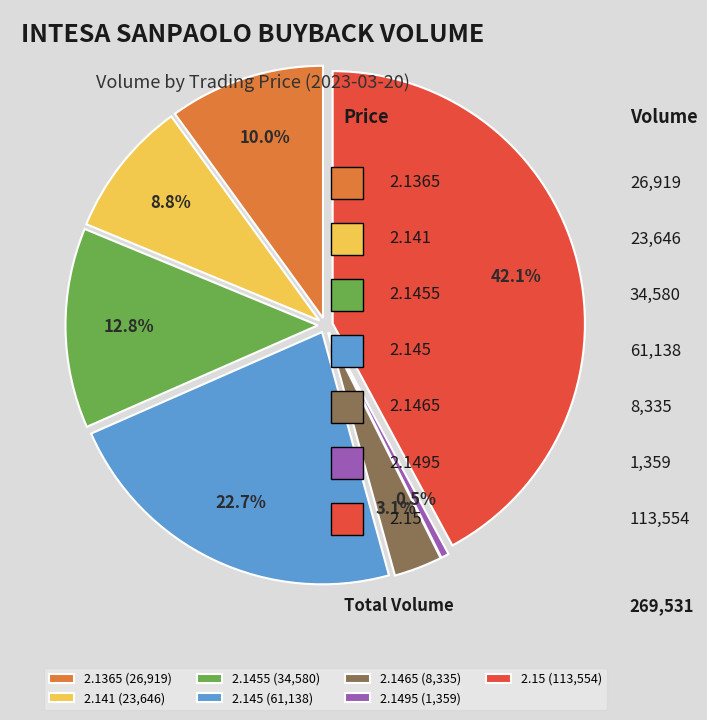

Which category has the biggest portion of the pie?

2.15 (113,554)